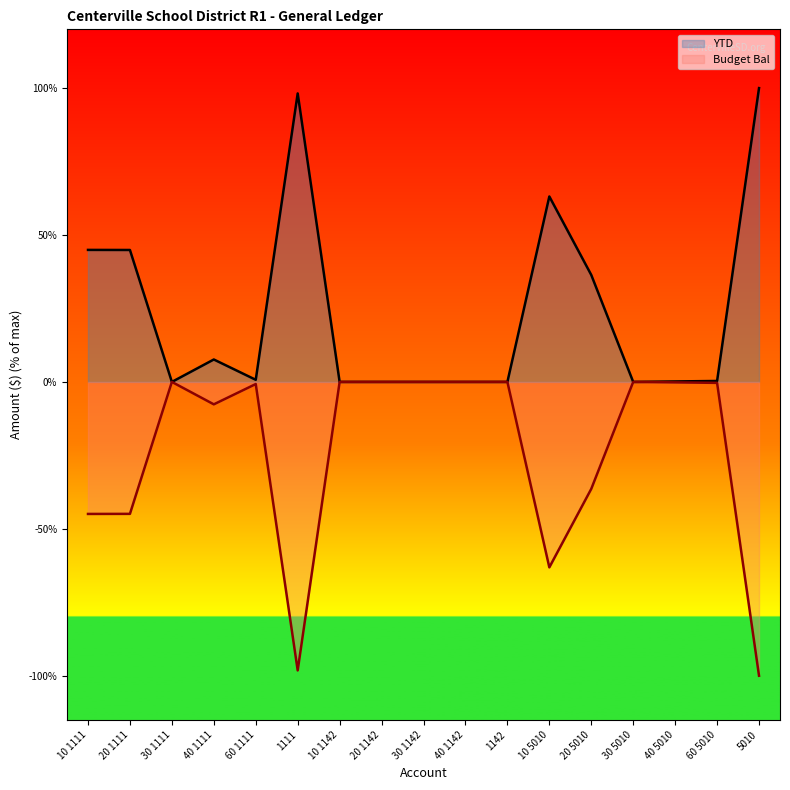

What is the difference between the maximum and minimum values in the Budget Bal series?

100.0